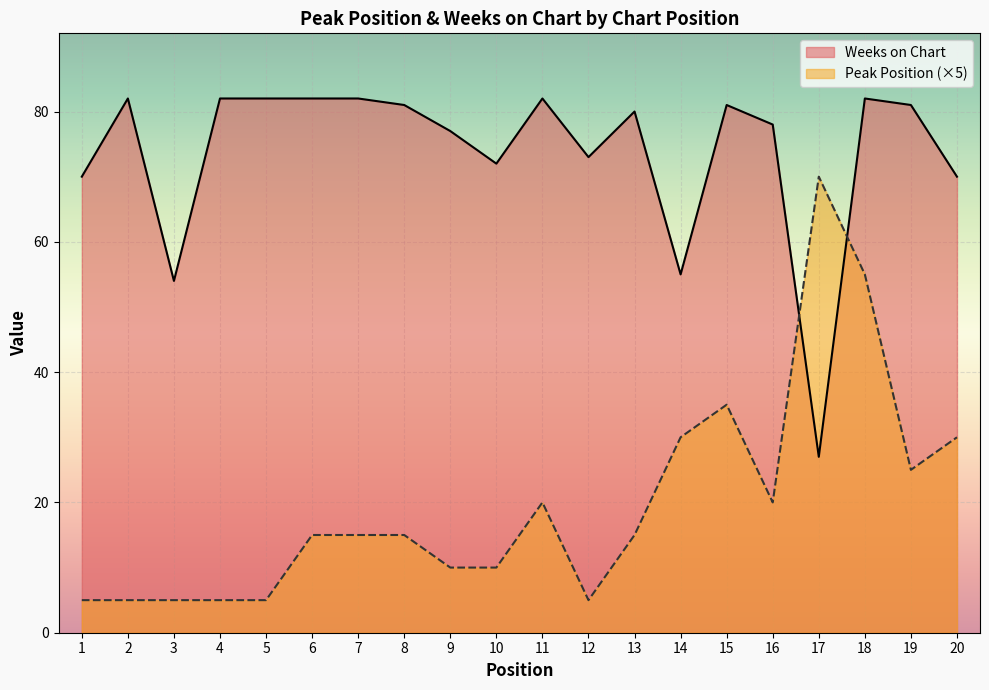

True or false: Weeks on Chart and Peak Position cross at least once.

True